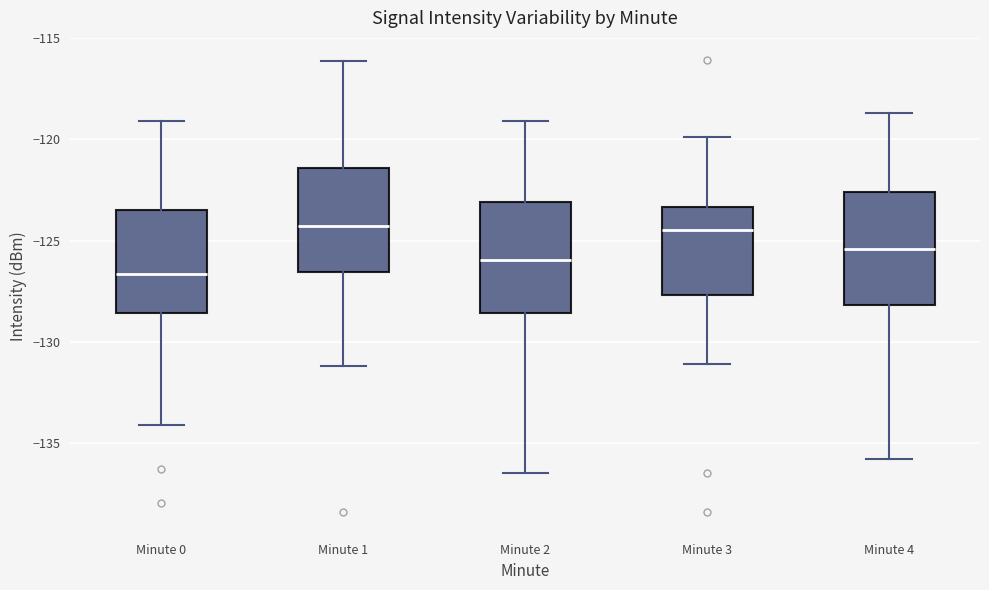

Reading left to right, transcribe this box plot: for each box, give where its median line is, the range the box spans, and where its two whiskers end, as read against the y-axis. The values are not printed on the chart, so give them approximately, as read against the axis.

Minute 0: median -126.5, box -128.5 to -123.5, whiskers -134.0 to -119.0
Minute 1: median -124.5, box -126.5 to -121.5, whiskers -131.0 to -116.0
Minute 2: median -126.0, box -128.5 to -123.0, whiskers -136.5 to -119.0
Minute 3: median -124.5, box -127.5 to -123.5, whiskers -131.0 to -120.0
Minute 4: median -125.5, box -128.0 to -122.5, whiskers -136.0 to -118.5